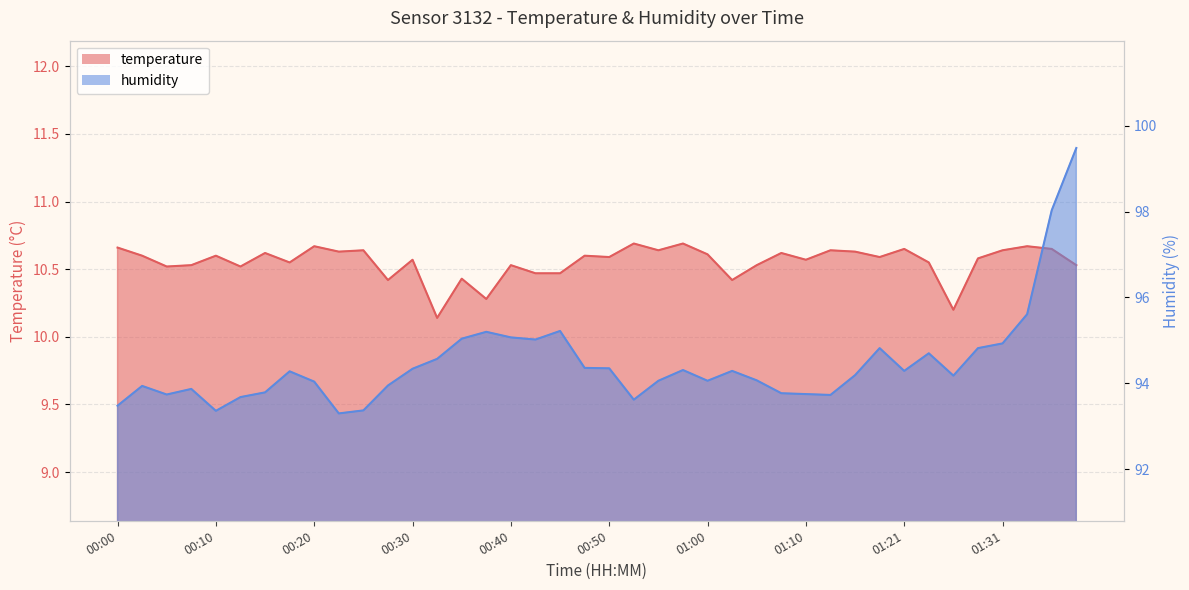

Reading left to right, what are all the values shown in this chart?

temperature: 00:00=10.7	00:02=10.6	00:05=10.5	00:07=10.5	00:10=10.6	00:12=10.5	00:15=10.6	00:18=10.6	00:20=10.7	00:23=10.6	00:25=10.6	00:28=10.4	00:30=10.6	00:33=10.1	00:35=10.4	00:38=10.3	00:40=10.5	00:43=10.5	00:45=10.5	00:48=10.6	00:50=10.6	00:53=10.7	00:55=10.6	00:58=10.7	01:00=10.6	01:03=10.4	01:05=10.5	01:08=10.6	01:10=10.6	01:13=10.6	01:16=10.6	01:18=10.6	01:21=10.7	01:23=10.6	01:26=10.2	01:28=10.6	01:31=10.6	01:33=10.7	01:36=10.7	01:38=10.5
humidity: 00:00=93.5	00:02=93.9	00:05=93.7	00:07=93.9	00:10=93.4	00:12=93.7	00:15=93.8	00:18=94.3	00:20=94.0	00:23=93.3	00:25=93.4	00:28=94.0	00:30=94.3	00:33=94.6	00:35=95.0	00:38=95.2	00:40=95.1	00:43=95.0	00:45=95.2	00:48=94.4	00:50=94.3	00:53=93.6	00:55=94.1	00:58=94.3	01:00=94.1	01:03=94.3	01:05=94.1	01:08=93.8	01:10=93.8	01:13=93.7	01:16=94.2	01:18=94.8	01:21=94.3	01:23=94.7	01:26=94.2	01:28=94.8	01:31=94.9	01:33=95.6	01:36=98.0	01:38=99.5